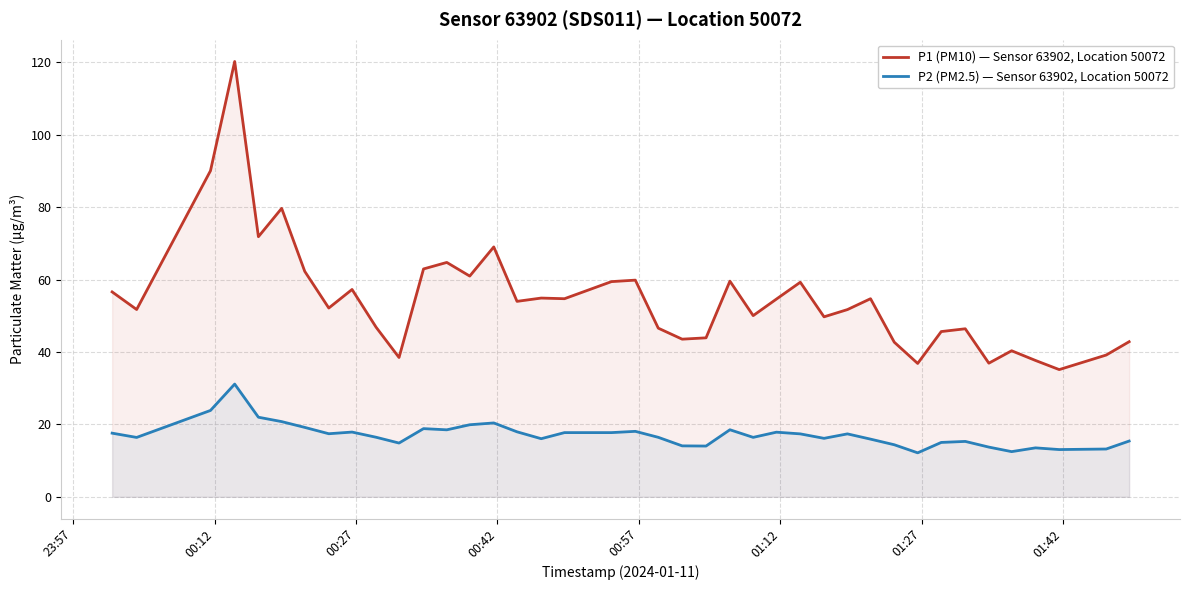

True or false: P1 (PM10) — Sensor 63902, Location 50072 and P2 (PM2.5) — Sensor 63902, Location 50072 intersect in this chart.

False